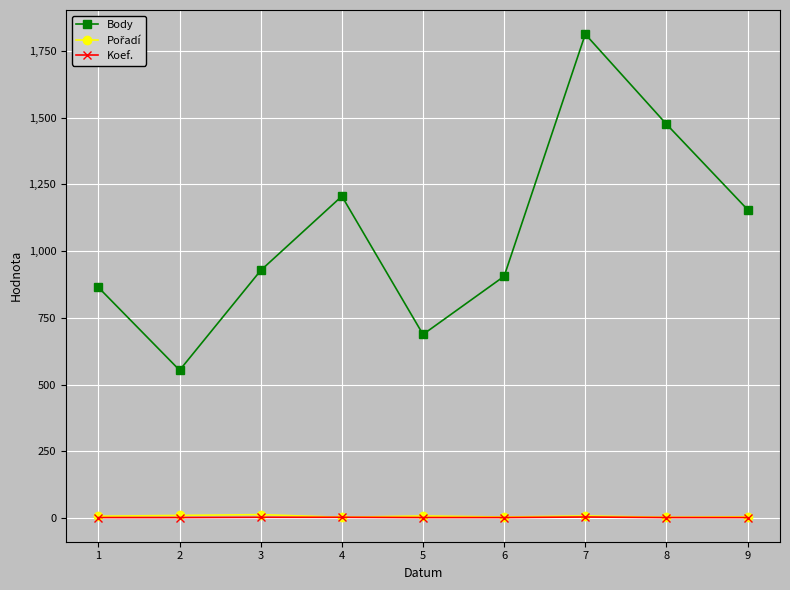

How many series are shown in this chart?

3